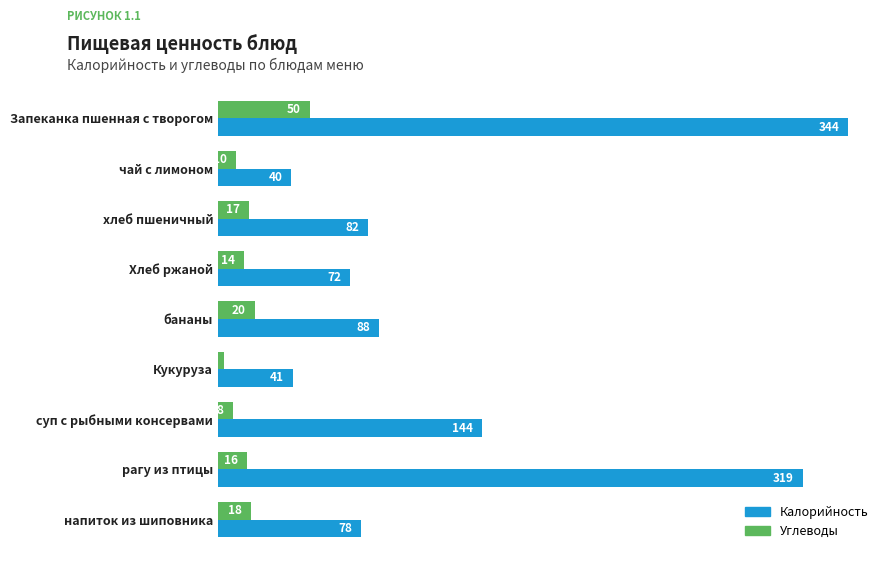

At which label does Калорийность reach its minimum?

чай с лимоном